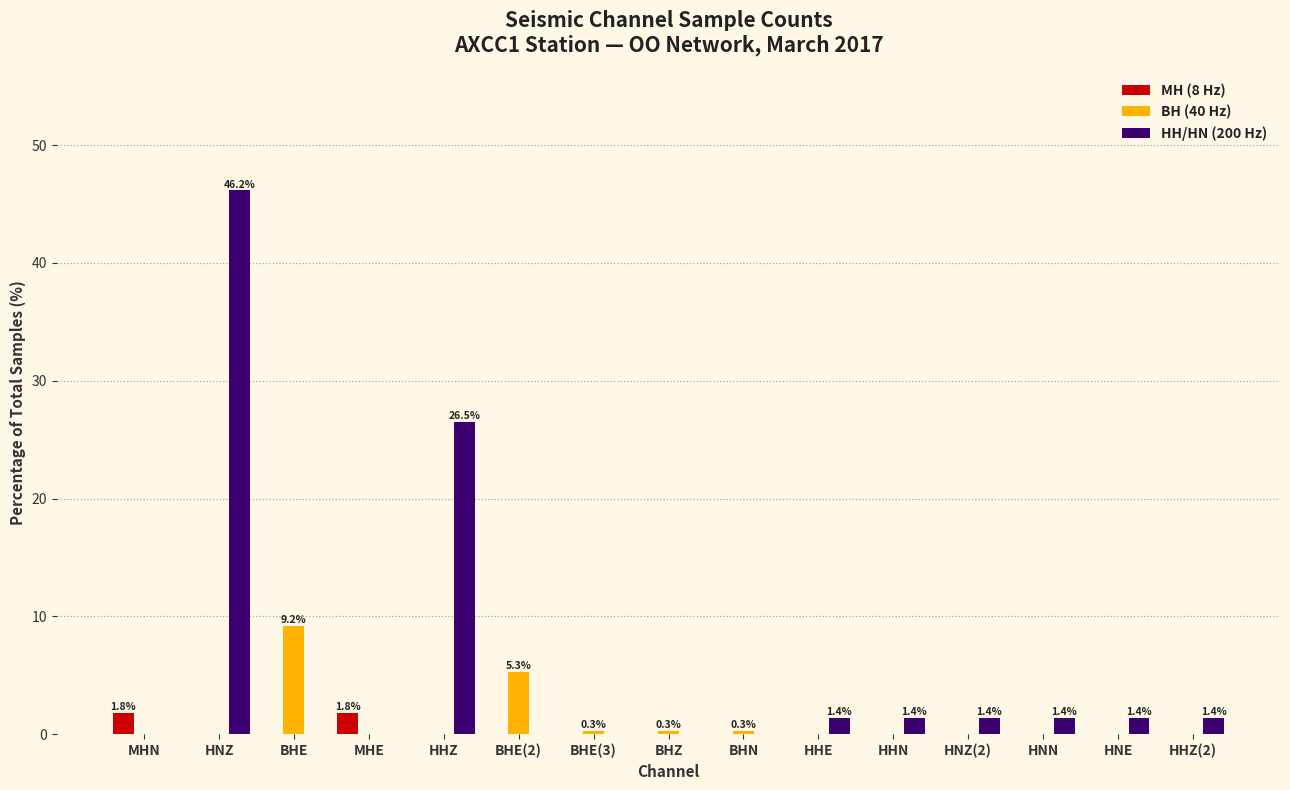

What is the sum of the HH/HN (200 Hz) values at HNE and HHZ(2)?

2.8